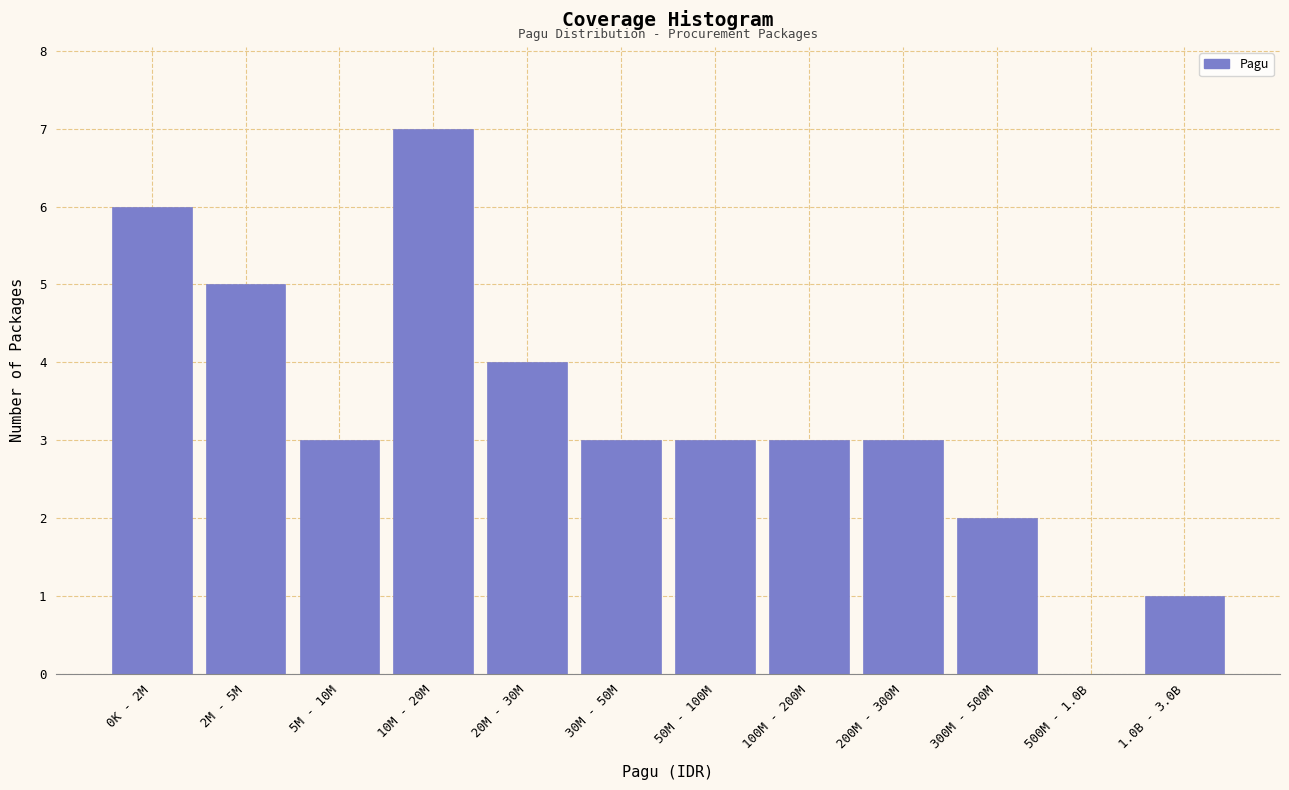

Reading left to right, what are all the values shown in this chart?

0K - 2M=6	2M - 5M=5	5M - 10M=3	10M - 20M=7	20M - 30M=4	30M - 50M=3	50M - 100M=3	100M - 200M=3	200M - 300M=3	300M - 500M=2	500M - 1.0B=0	1.0B - 3.0B=1